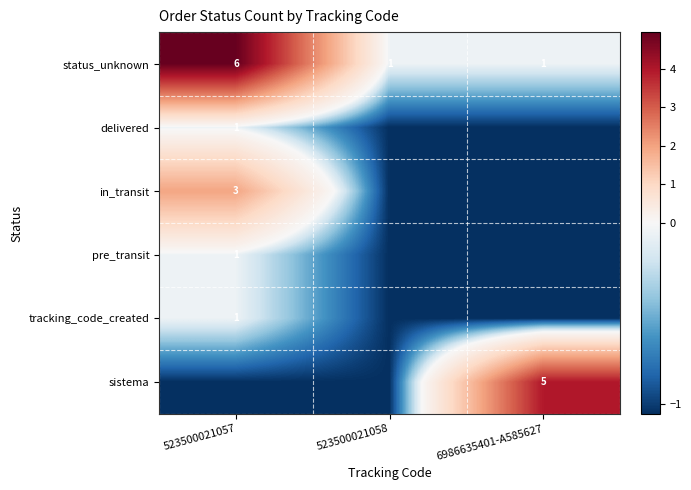

How many values in the sistema series exceed -1?

1